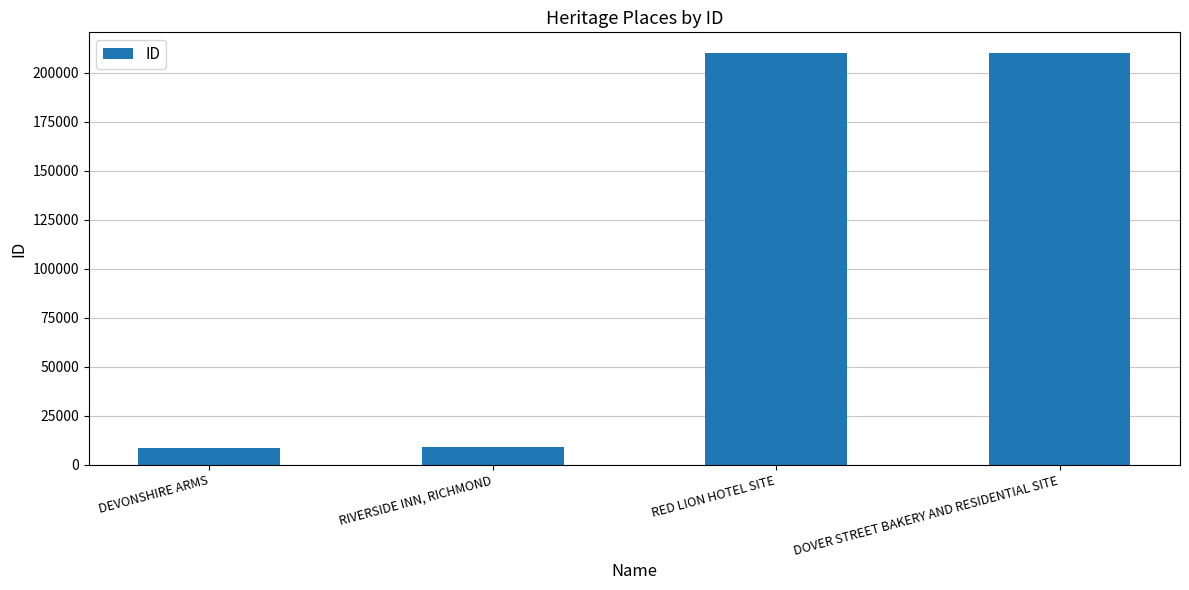

What is the approximate value at DOVER STREET BAKERY AND RESIDENTIAL SITE?

210192